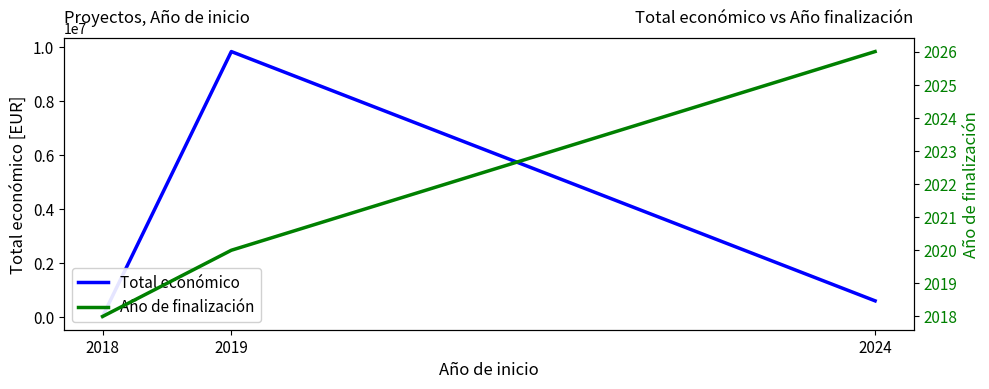

How many data points in Total económico are less than 599779?

1